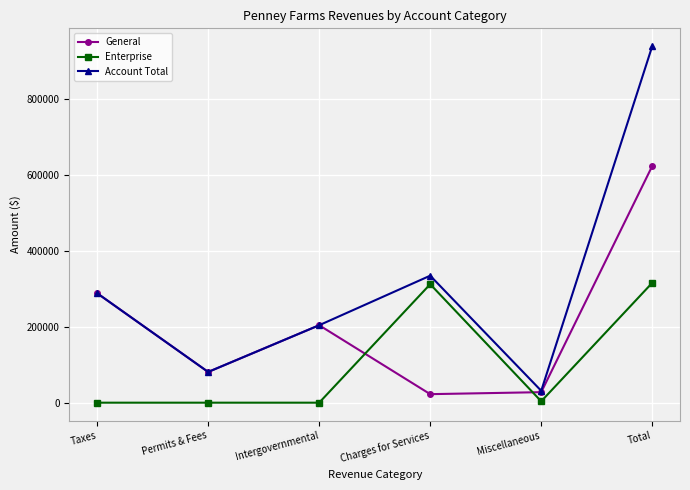

True or false: Enterprise and General cross at least once.

True